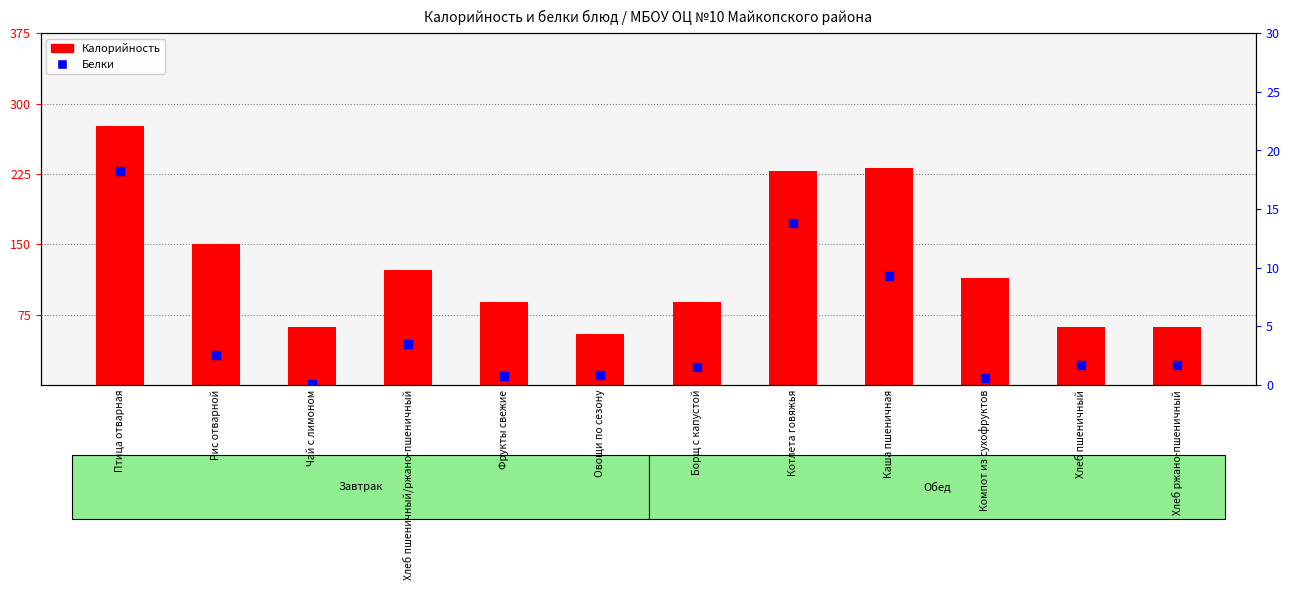

Which series has the widest spread of Y values?

Калорийность